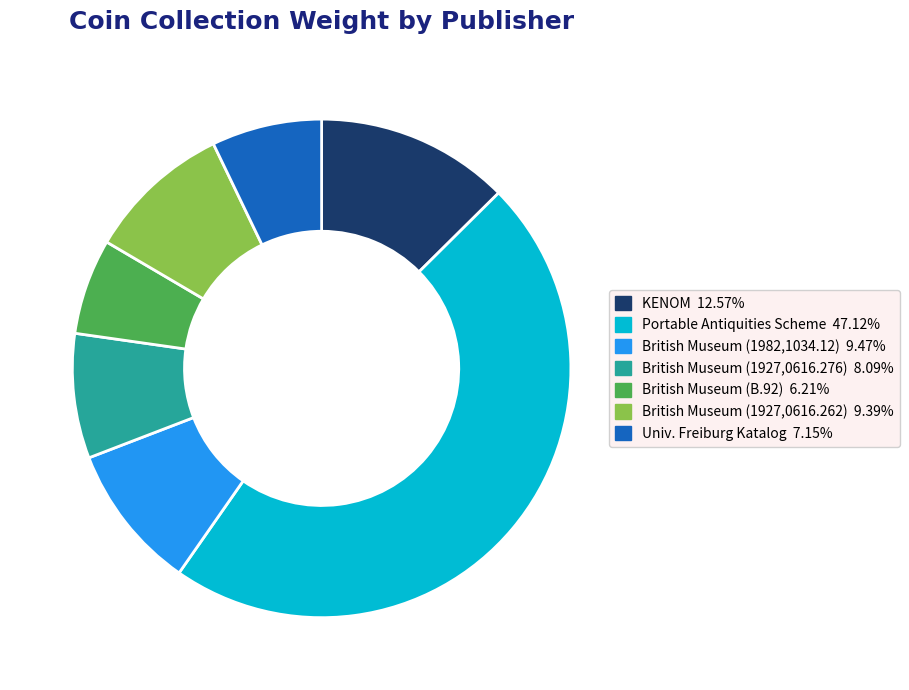

Is there any slice that represents more than half of the pie?

No